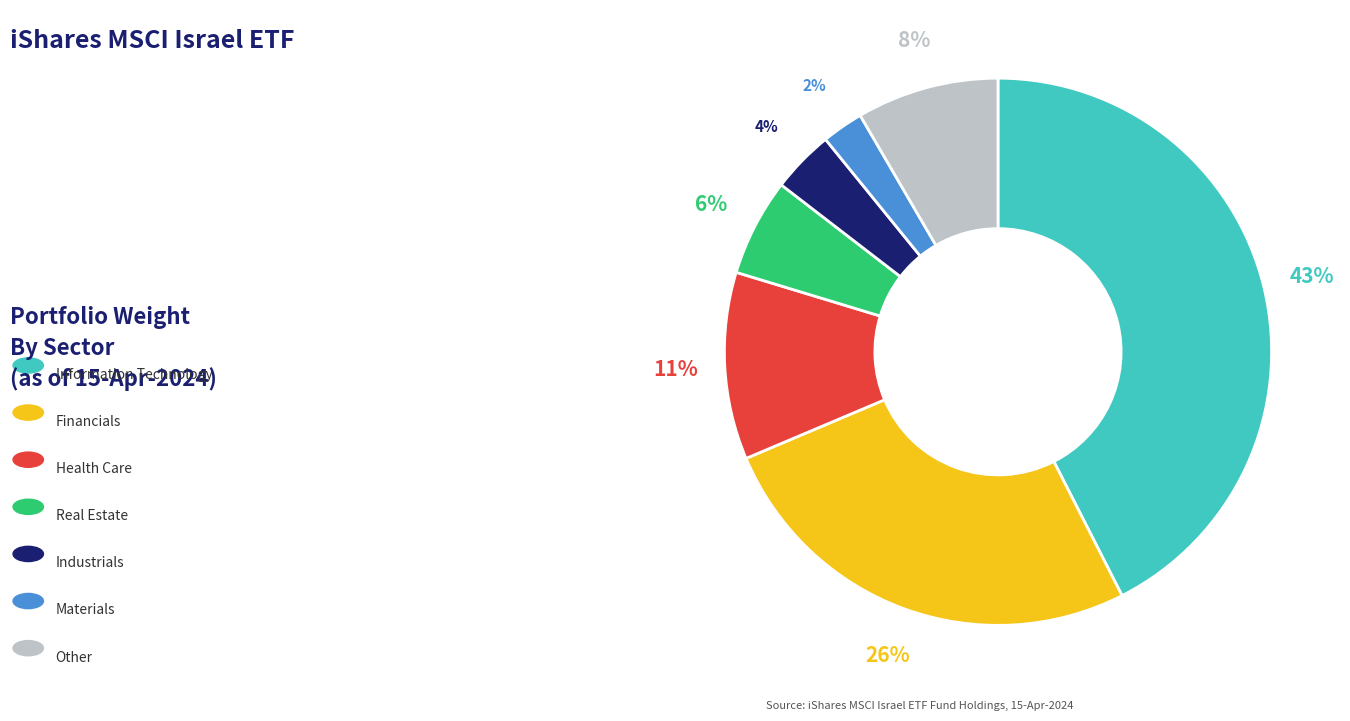

To the nearest percent, what is the average slice percentage?

14%